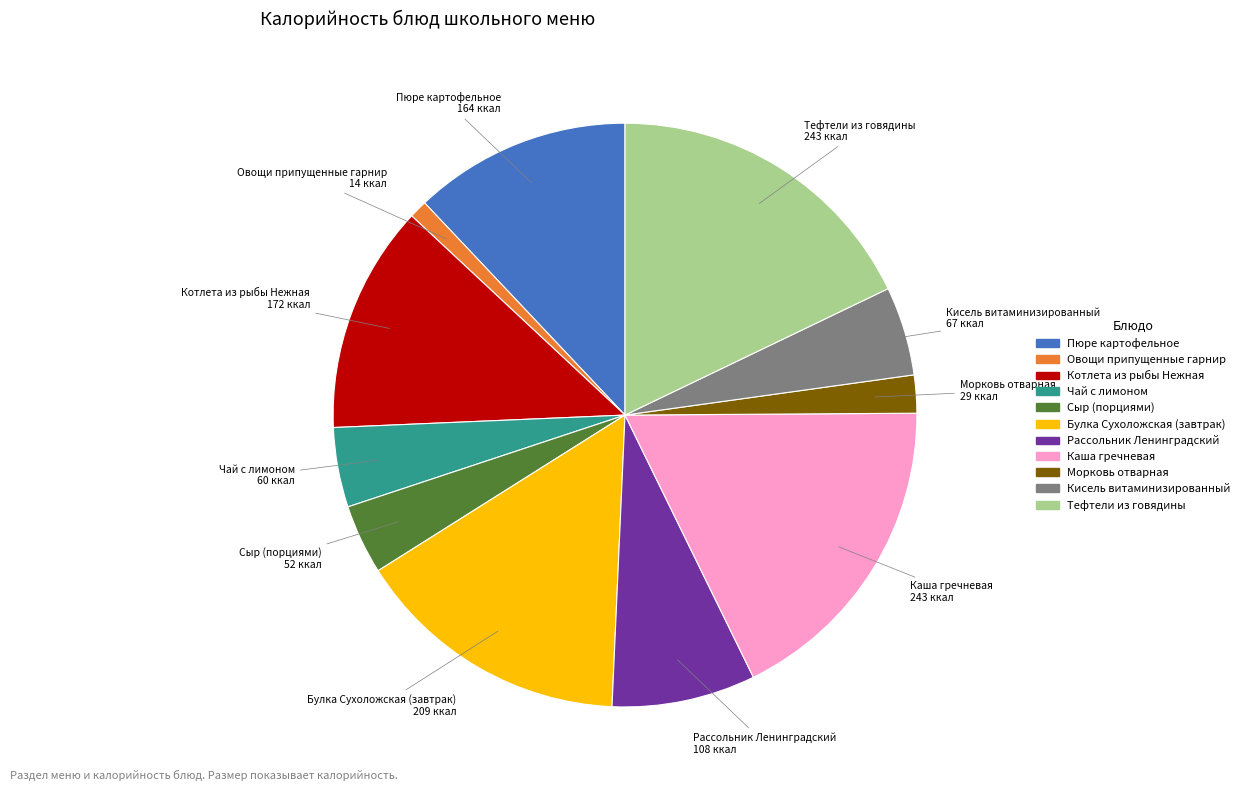

Is Пюре картофельное the majority of the pie?

No